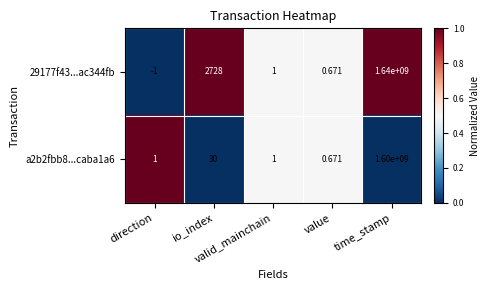

At value, list the series in order from largest to smallest.

29177f43...ac344fb, a2b2fbb8...caba1a6